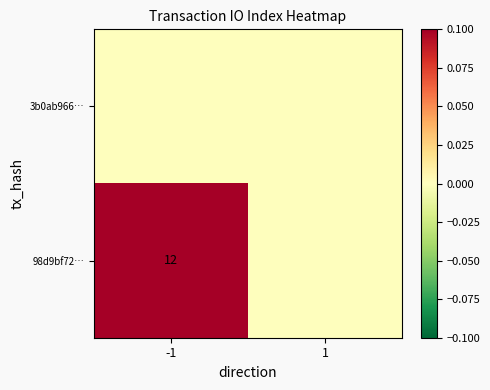

The value of 98d9bf72… at -1 is 17. True or false?

False